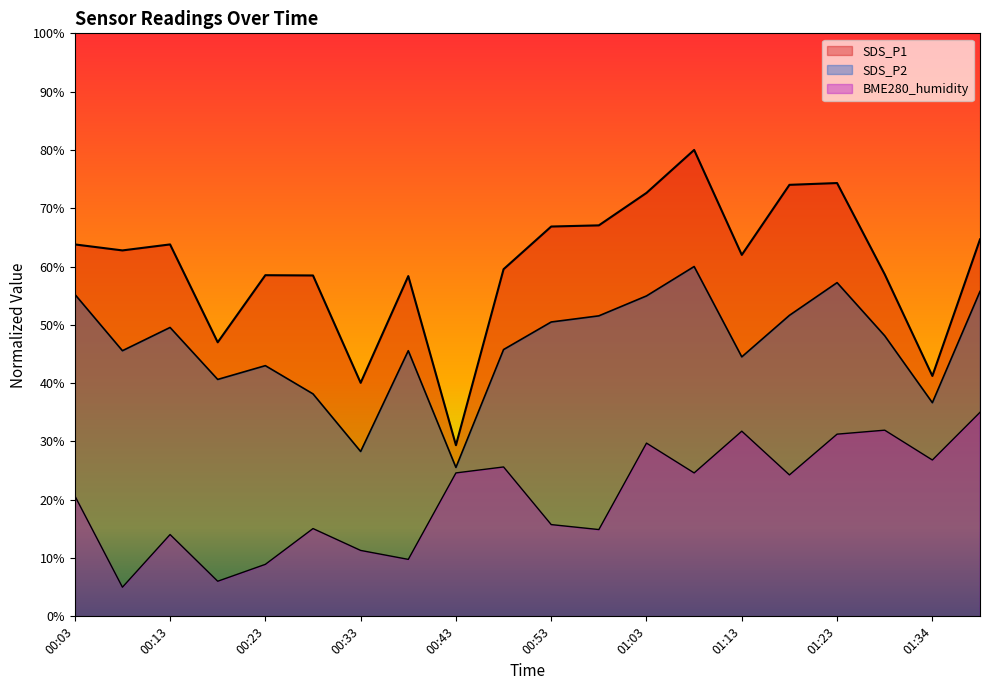

What is the minimum value for SDS_P1?

29.4